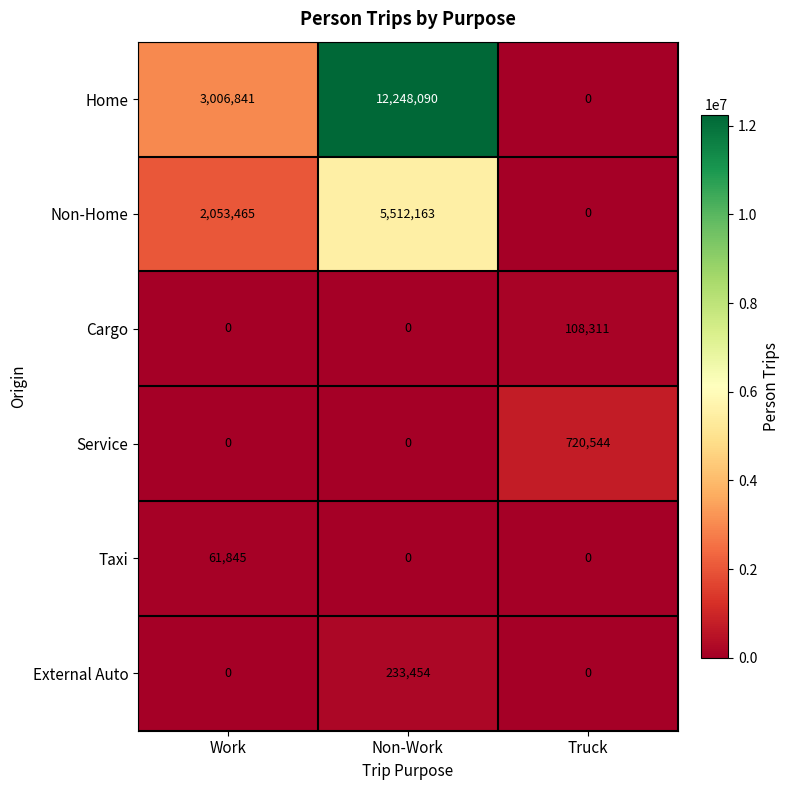

Which label corresponds to the largest value in the chart?

Non-Work